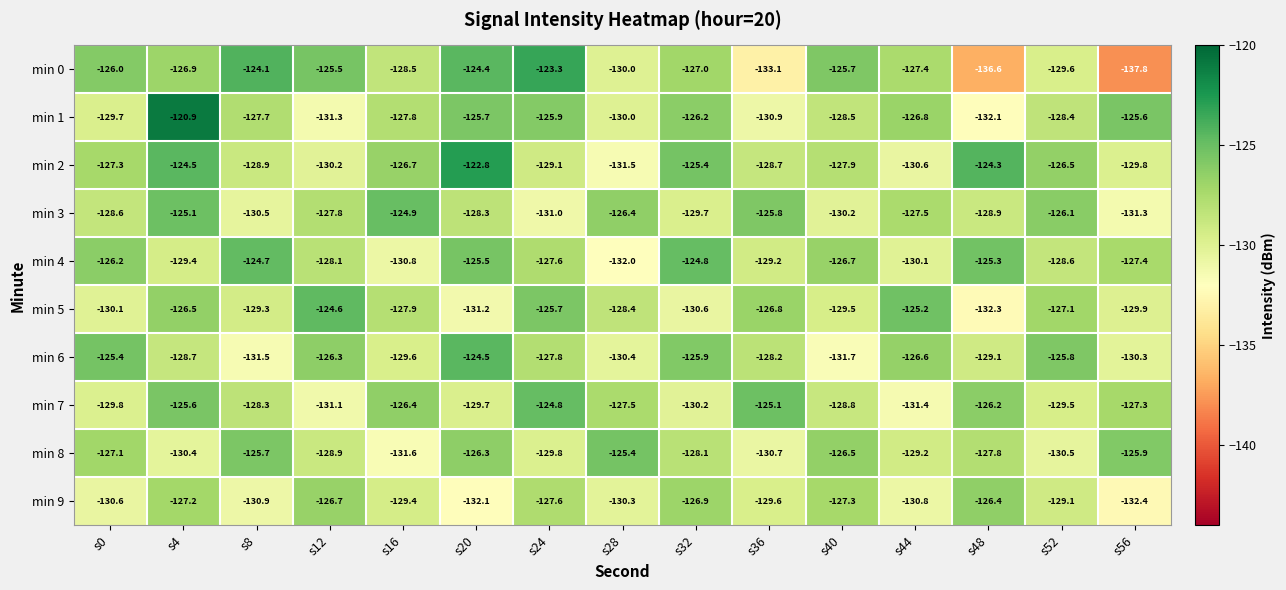

What is the minimum value for min 7?

-131.4